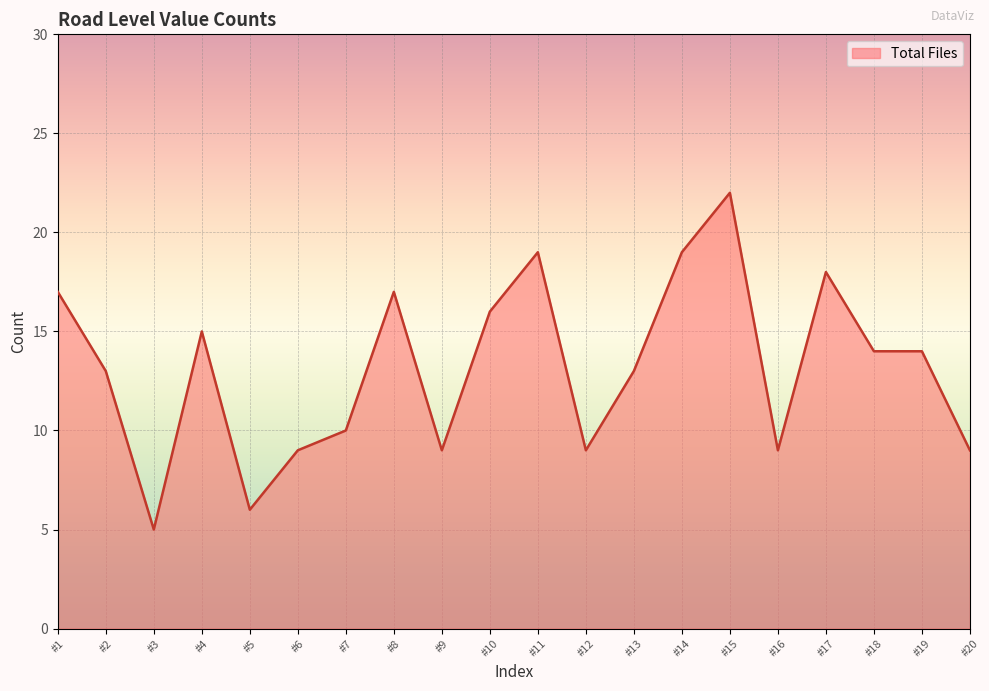

Which has a higher value, #14 or #19?

#14